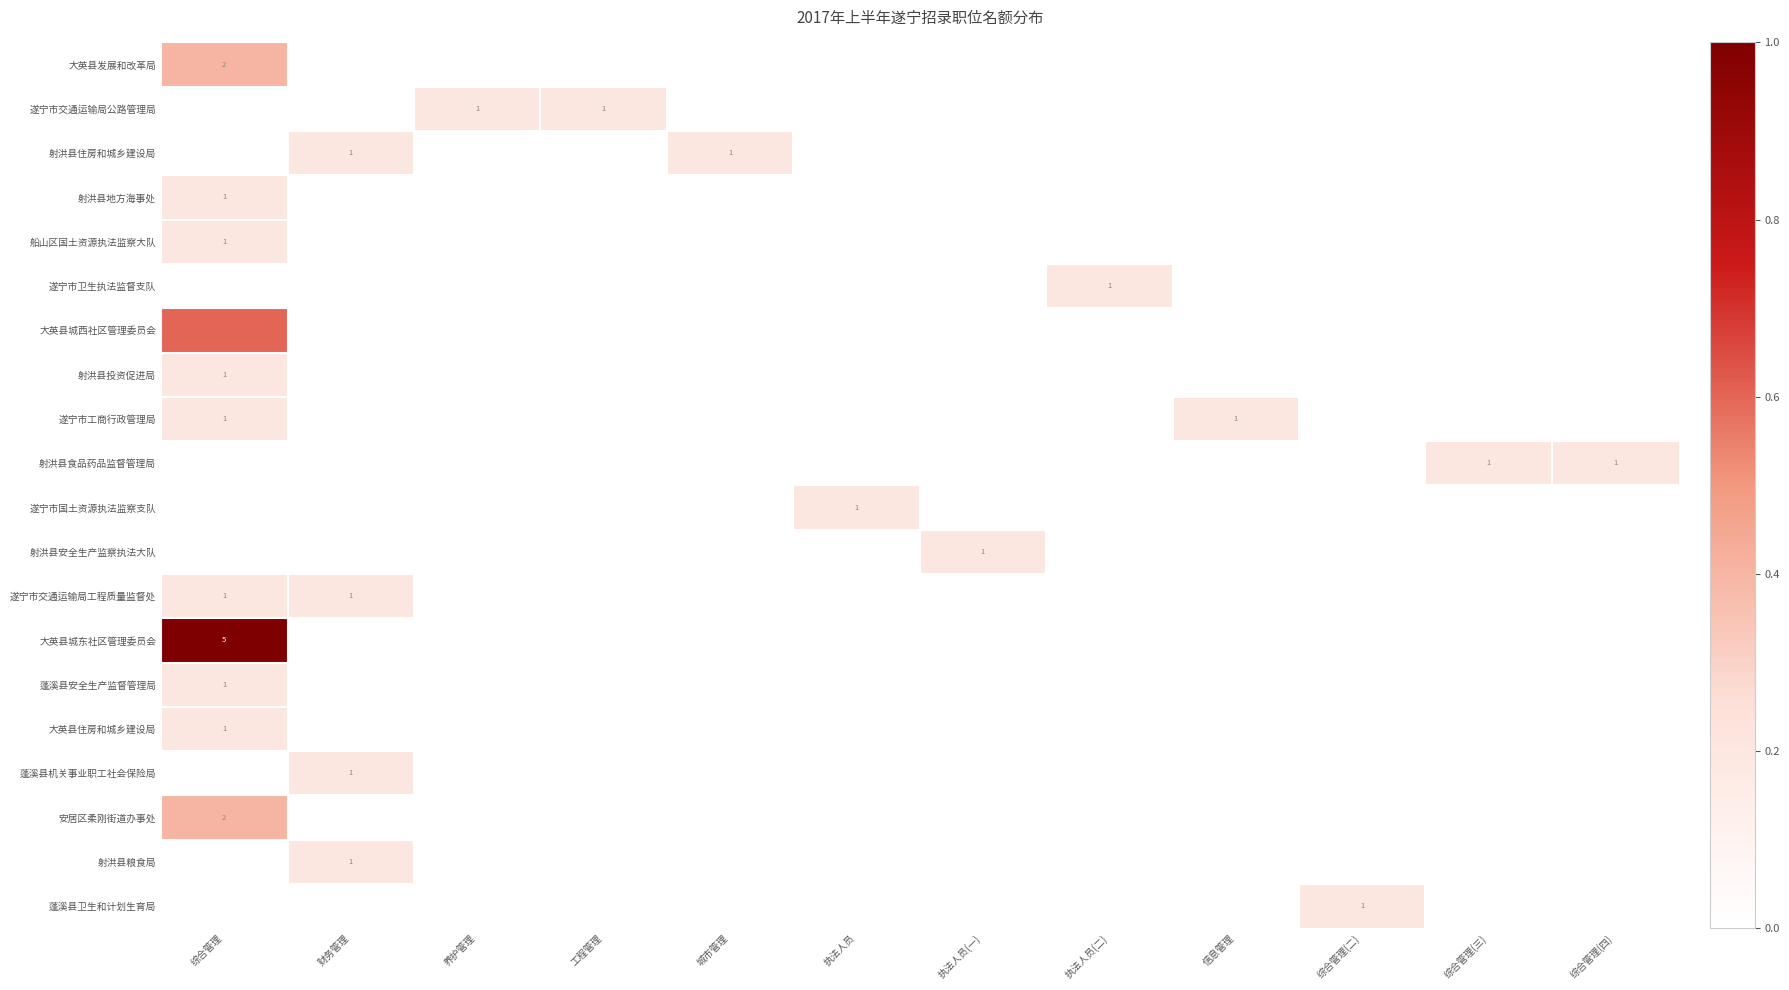

At how many categories does at least one series exceed 0?

12